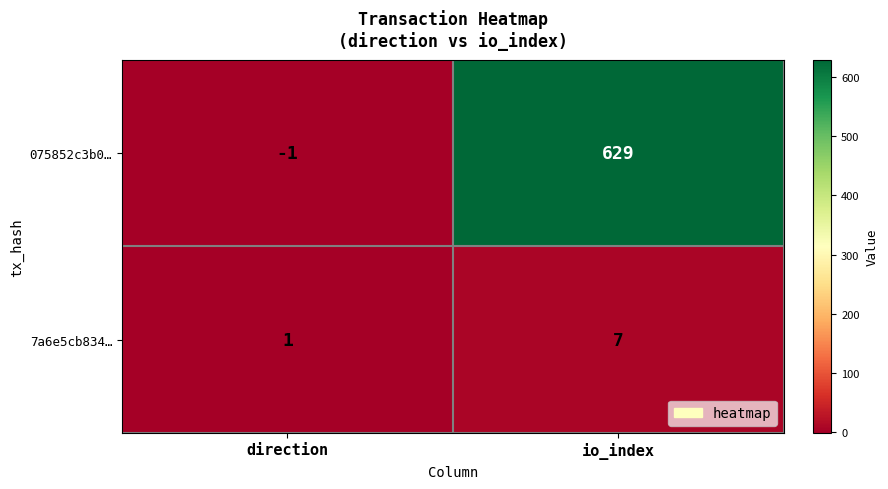

Reading left to right, transcribe all the data shown in this chart.

075852c3b0…: -1	629
7a6e5cb834…: 1	7